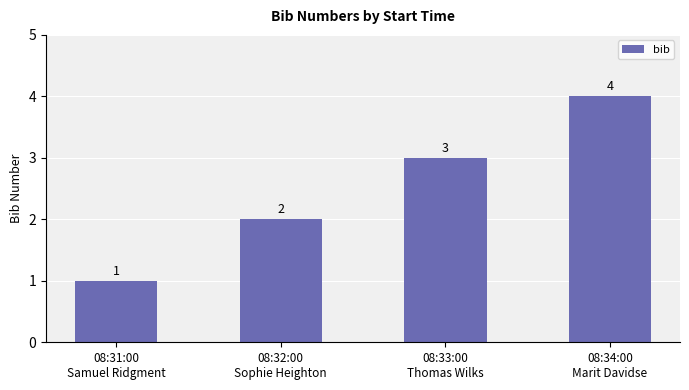

How many bars are there in total?

4